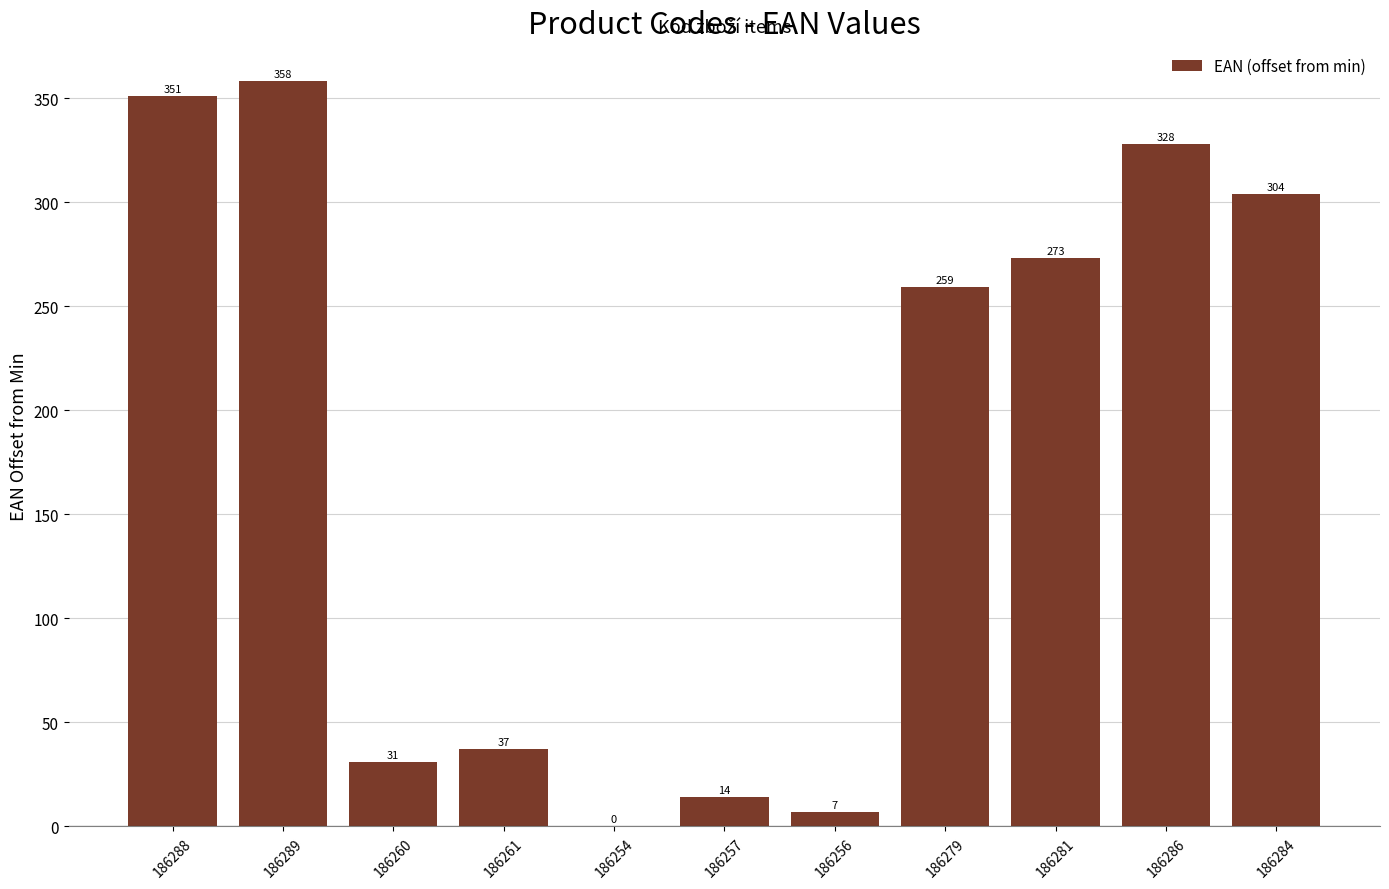

The chart shows a value of 273 at 186281. True or false?

True